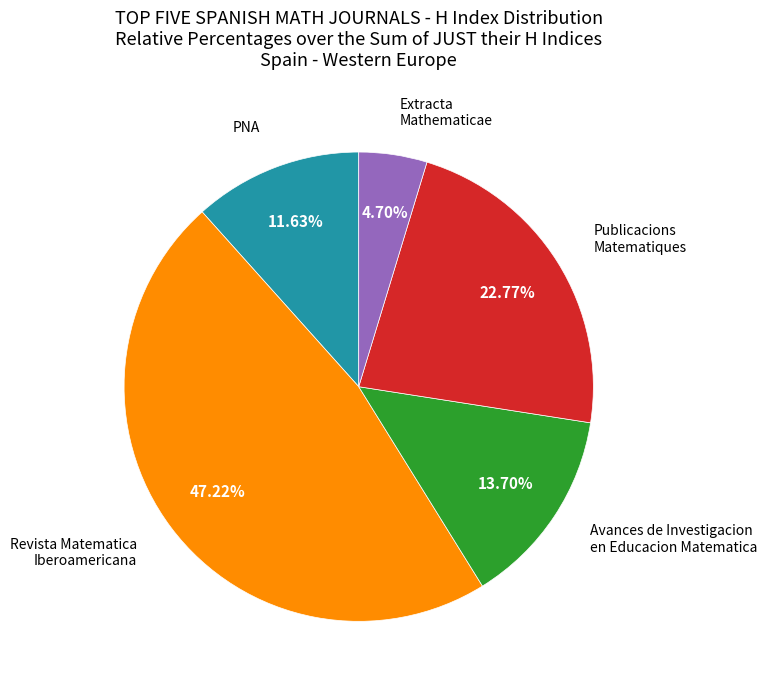

Is there a majority slice in this chart?

No